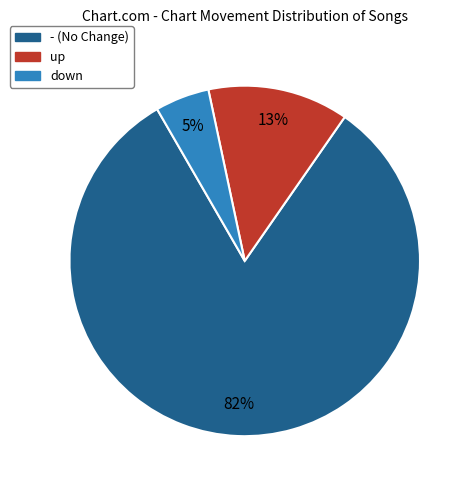

Is there any slice that represents more than half of the pie?

Yes